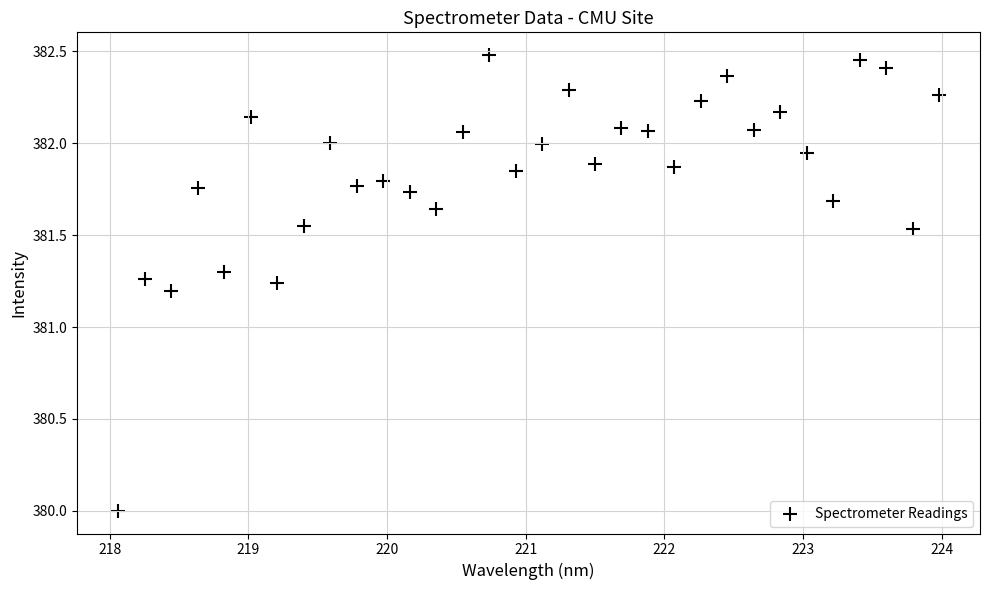

What is the range of Y values (max minus min)?

2.5